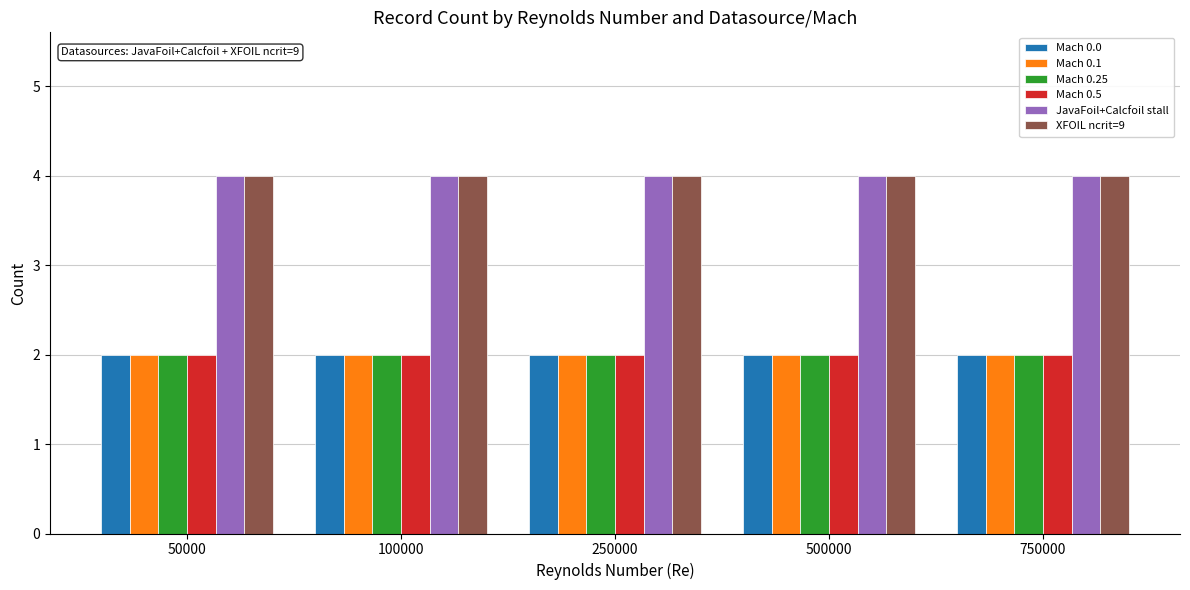

What is the difference between the highest and lowest values at 100000?

2